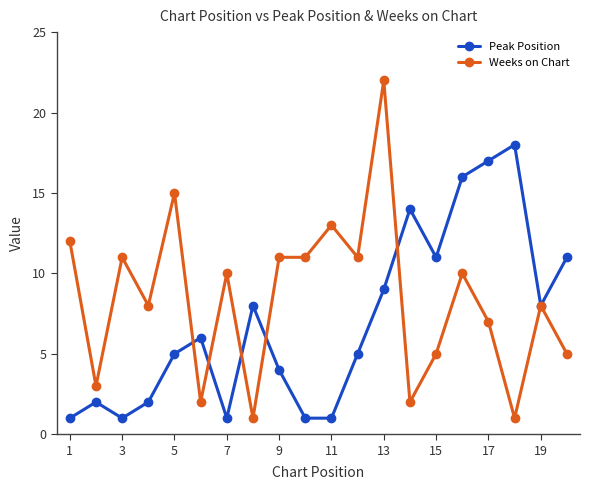

True or false: Peak Position has more than 1 interior local peaks.

True